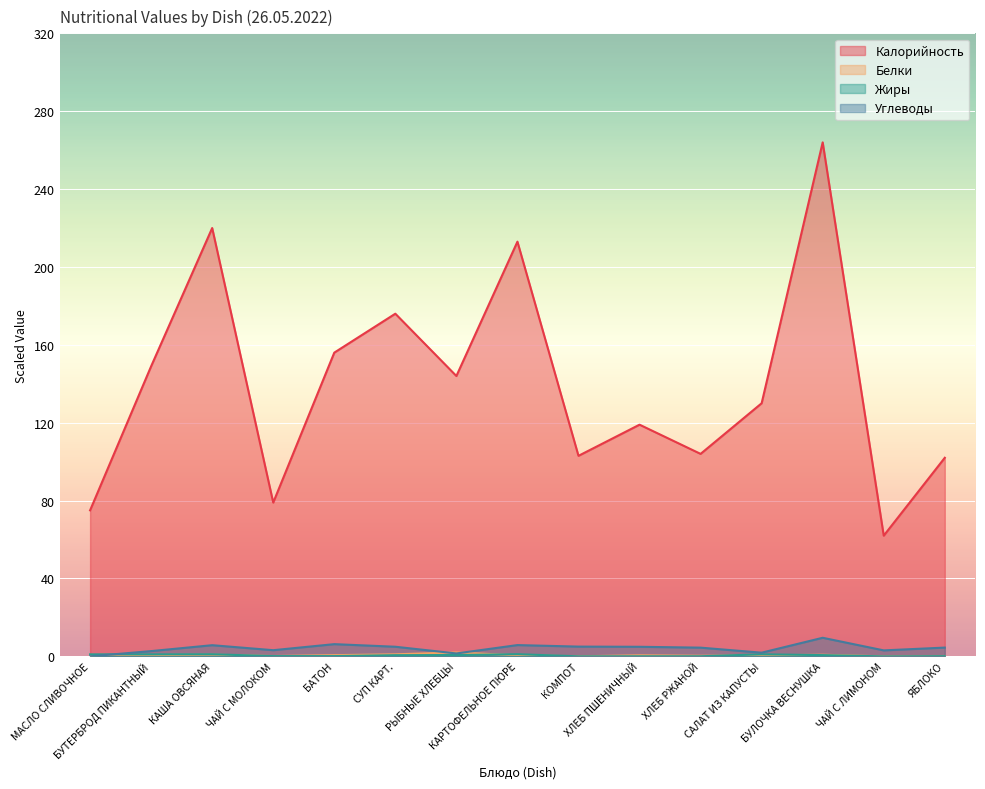

Reading left to right, transcribe all the data shown in this chart.

Калорийность: 75.0	149.0	220.0	79.0	156.0	176.0	144.0	213.0	103.0	119.0	104.0	130.0	264.0	62.0	102.0
Белки: 0.0	0.7	0.9	0.2	0.6	1.1	2.0	0.5	0.0	0.5	0.3	0.5	0.8	0.0	0.1
Жиры: 1.0	1.0	1.1	0.1	0.1	0.6	0.7	1.1	0.0	0.1	0.1	1.0	0.6	0.0	0.1
Углеводы: 0.0	2.7	5.7	3.2	6.3	4.9	1.5	5.8	5.0	4.9	4.5	1.9	9.6	3.1	4.5